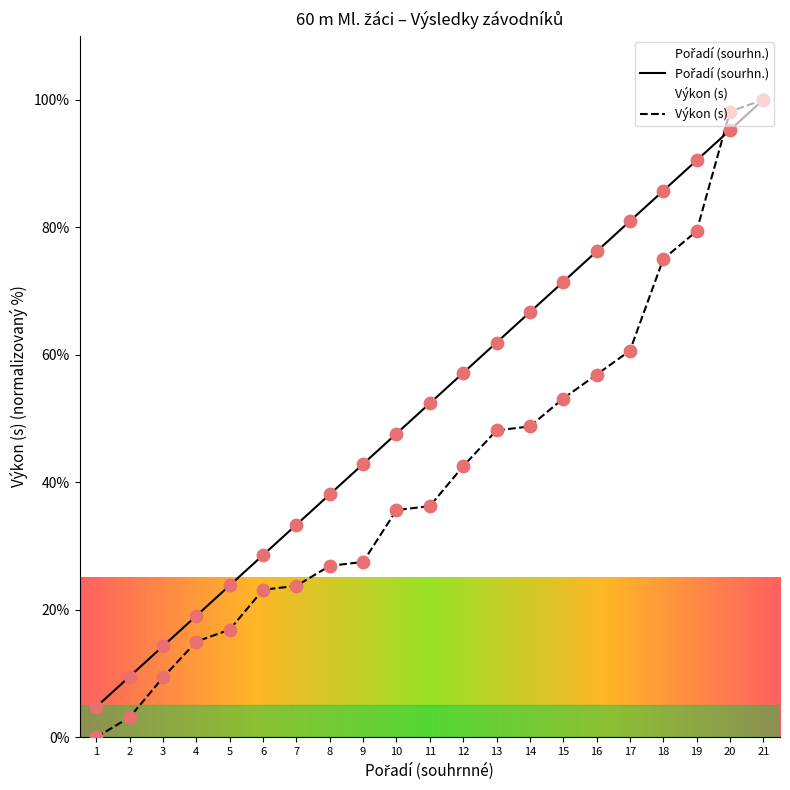

Which series has the widest spread of Y values?

Výkon